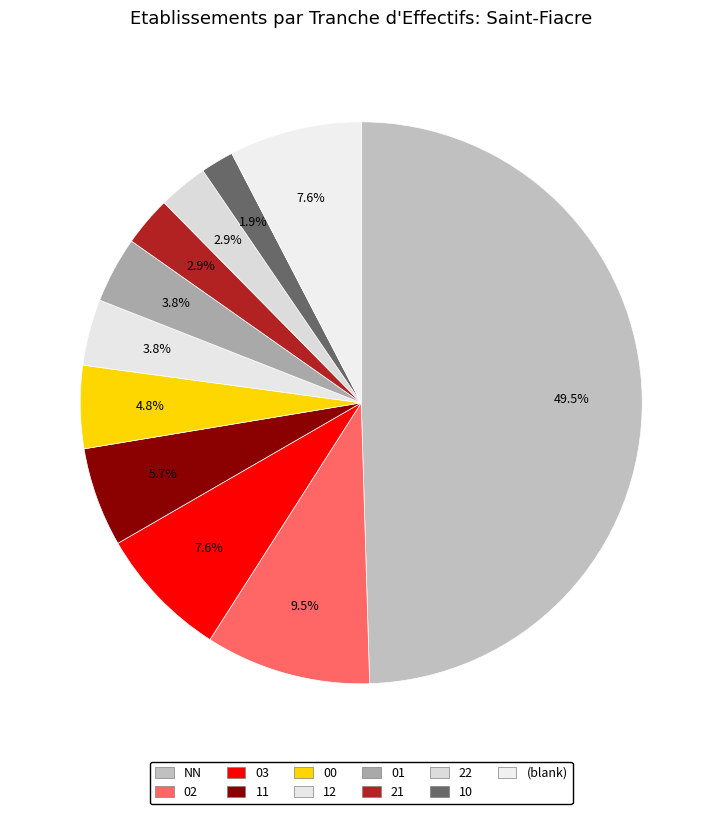

How many slices are in this pie chart?

11